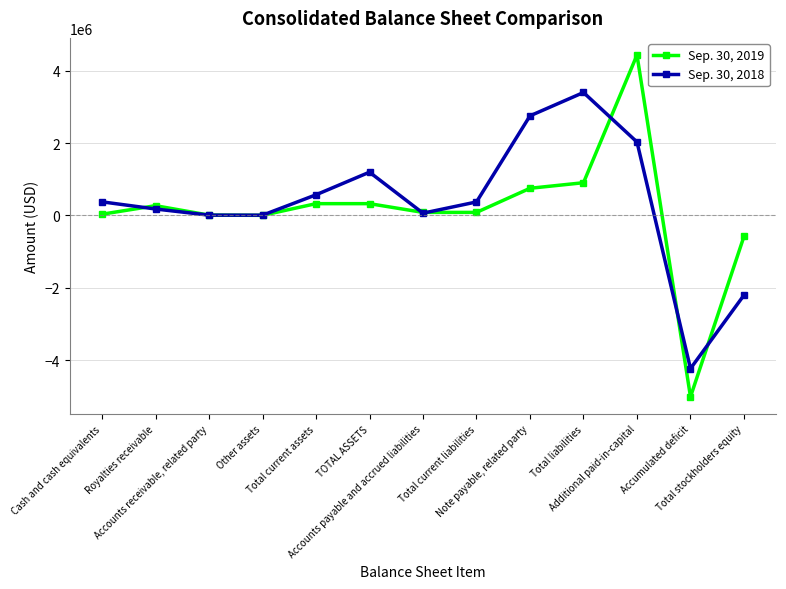

Rank the series at Cash and cash equivalents from highest to lowest value.

Sep. 30, 2018, Sep. 30, 2019